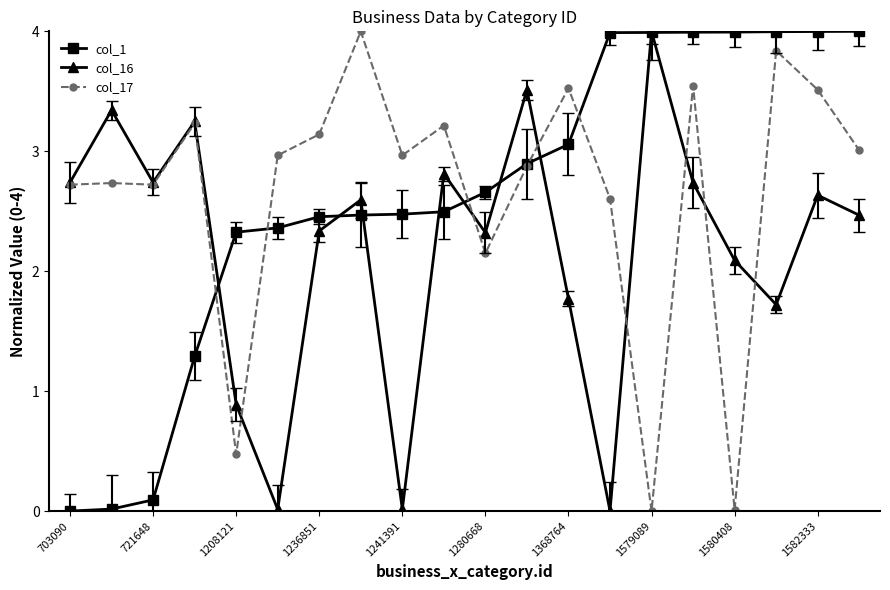

At how many categories does at least one series exceed 1?

20